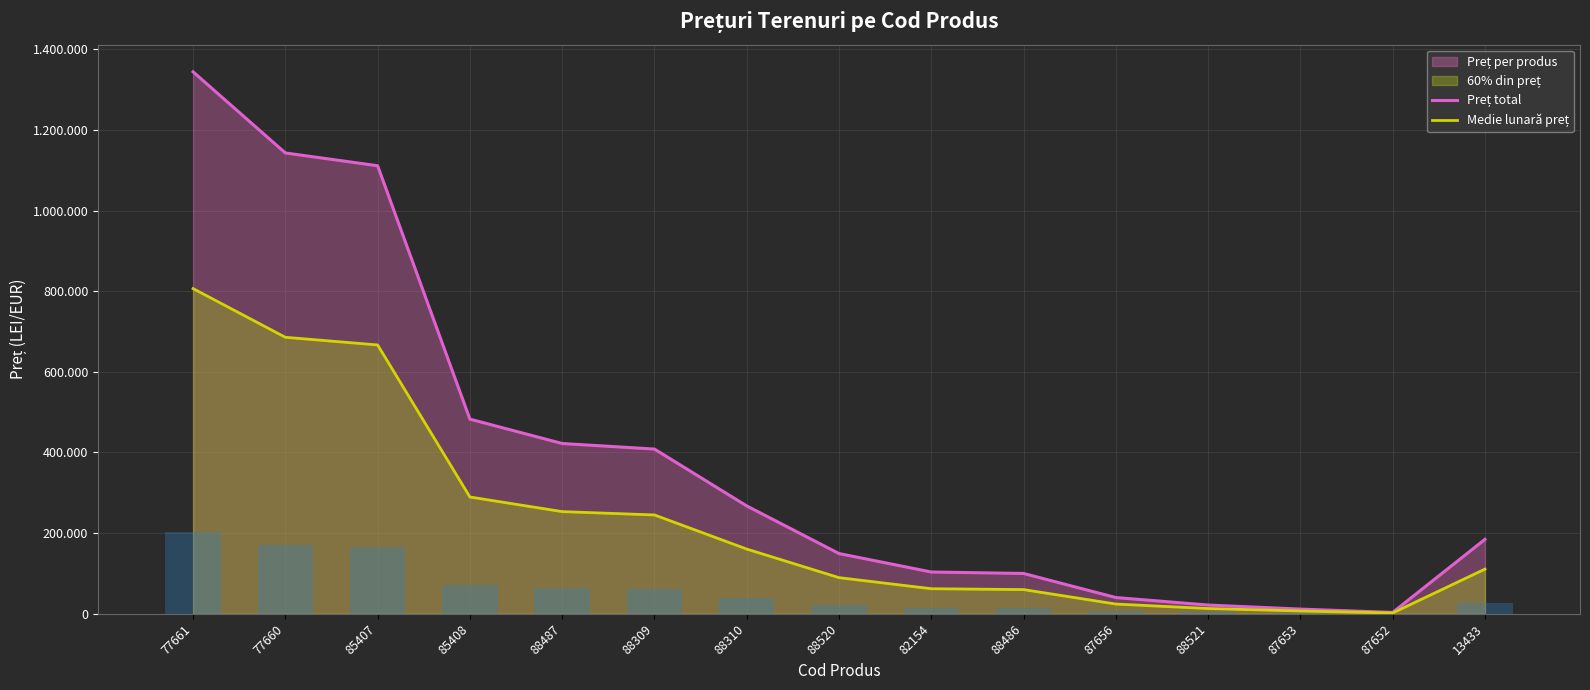

What value does the Medie lunară preț series have at 88520?

89624.4